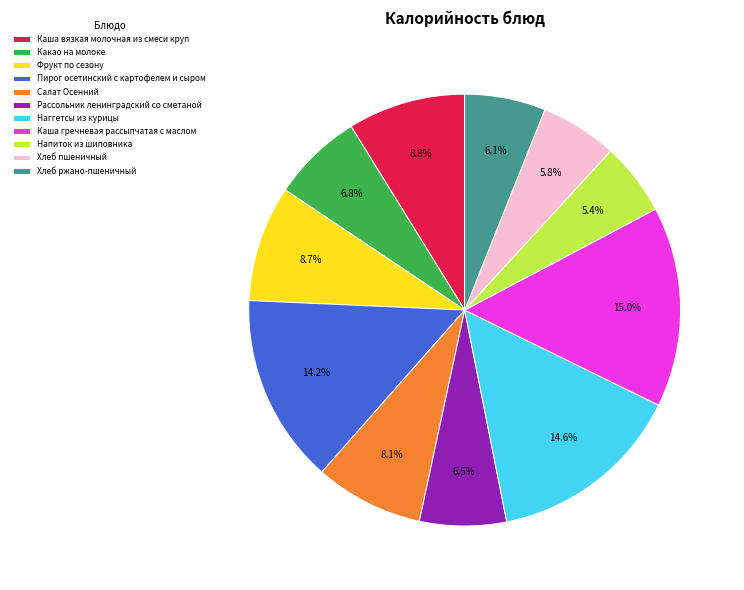

Approximately how many times larger is the value at Каша гречневая рассыпчатая с маслом compared to Пирог осетинский с картофелем и сыром?

1.1